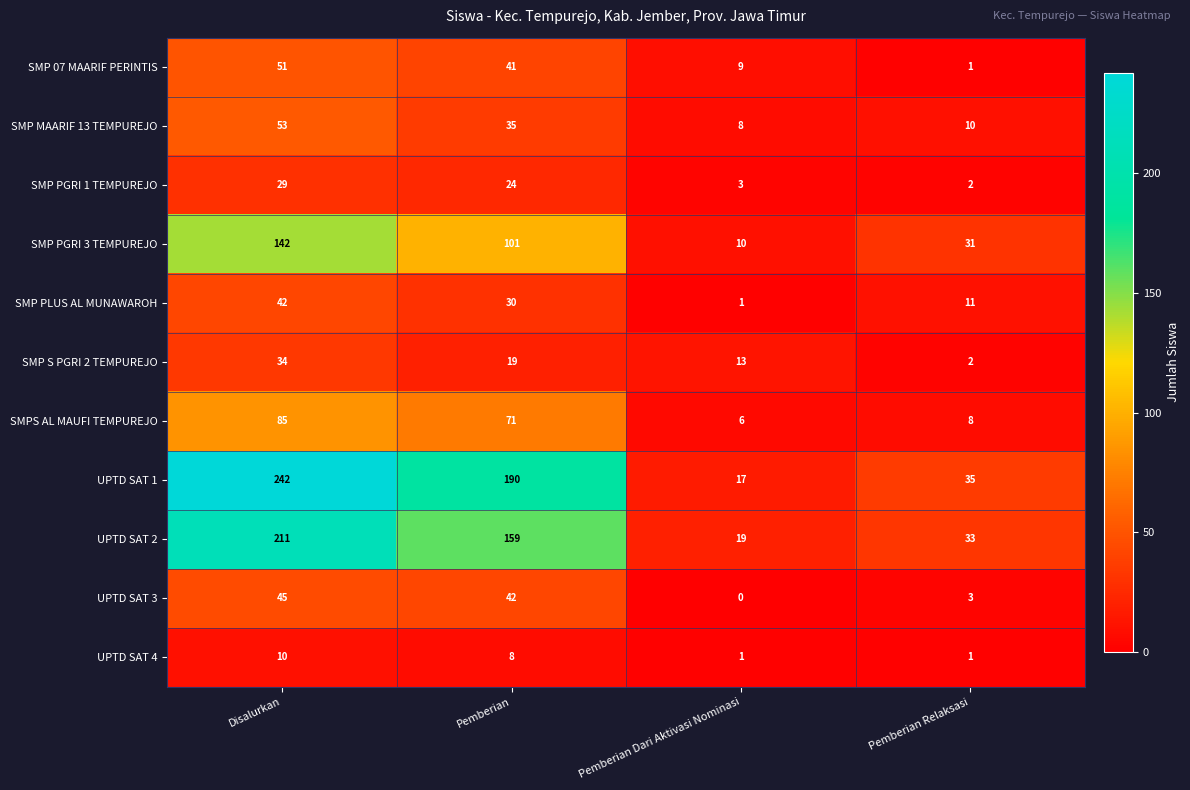

Count the UPTD SAT 4 values in the range 1 to 10.

4